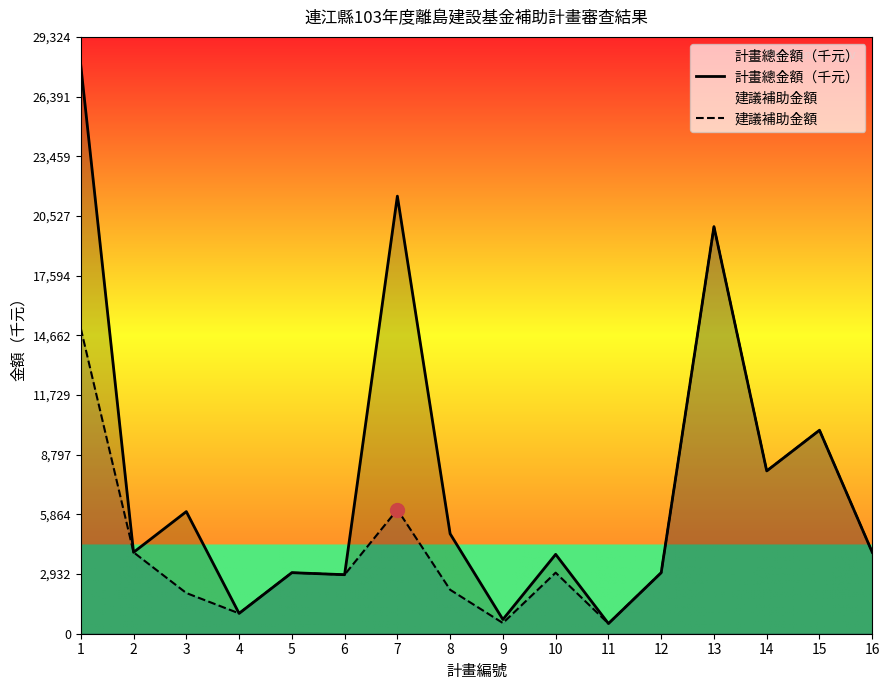

What is the difference between the 計畫總金額（千元） values at 11 and 13?

19500